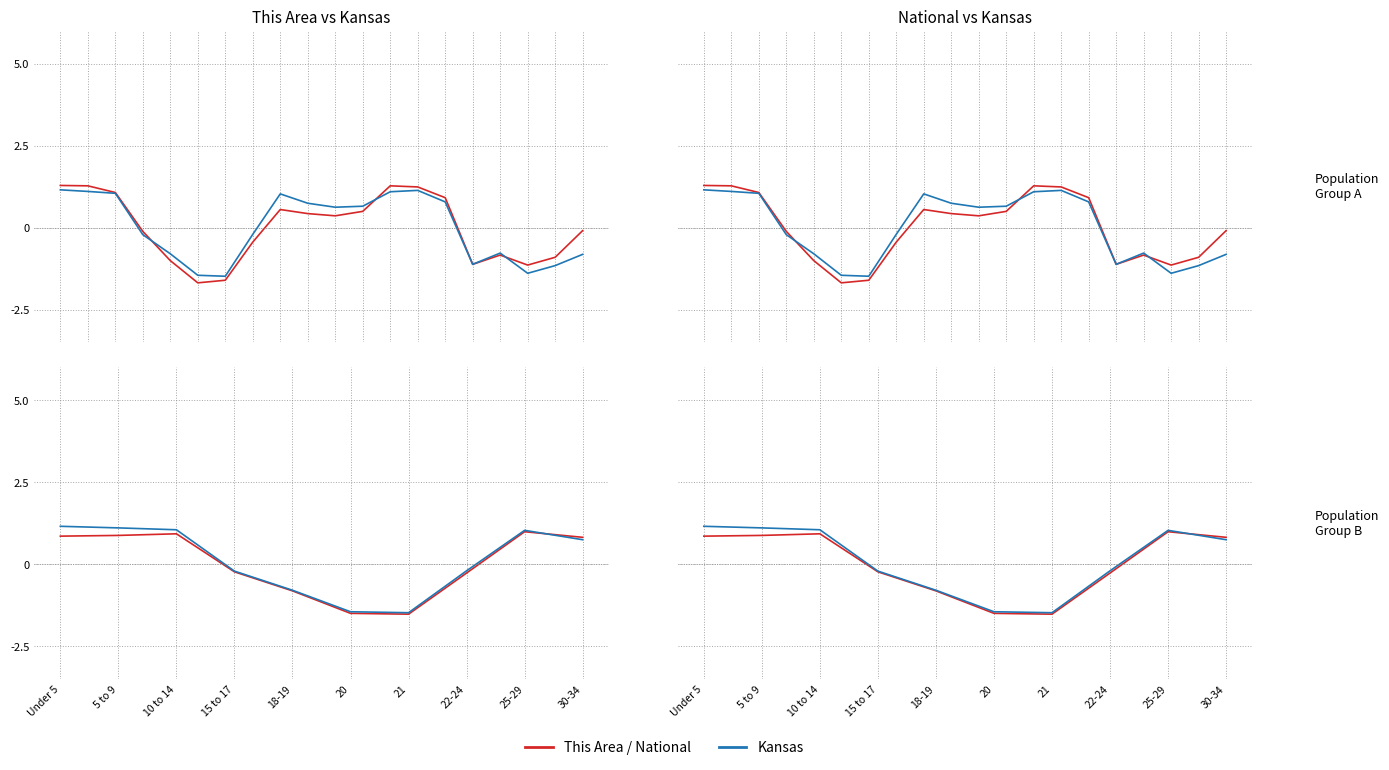

The Kansas series shows -0.8 at 18-19. True or false?

True